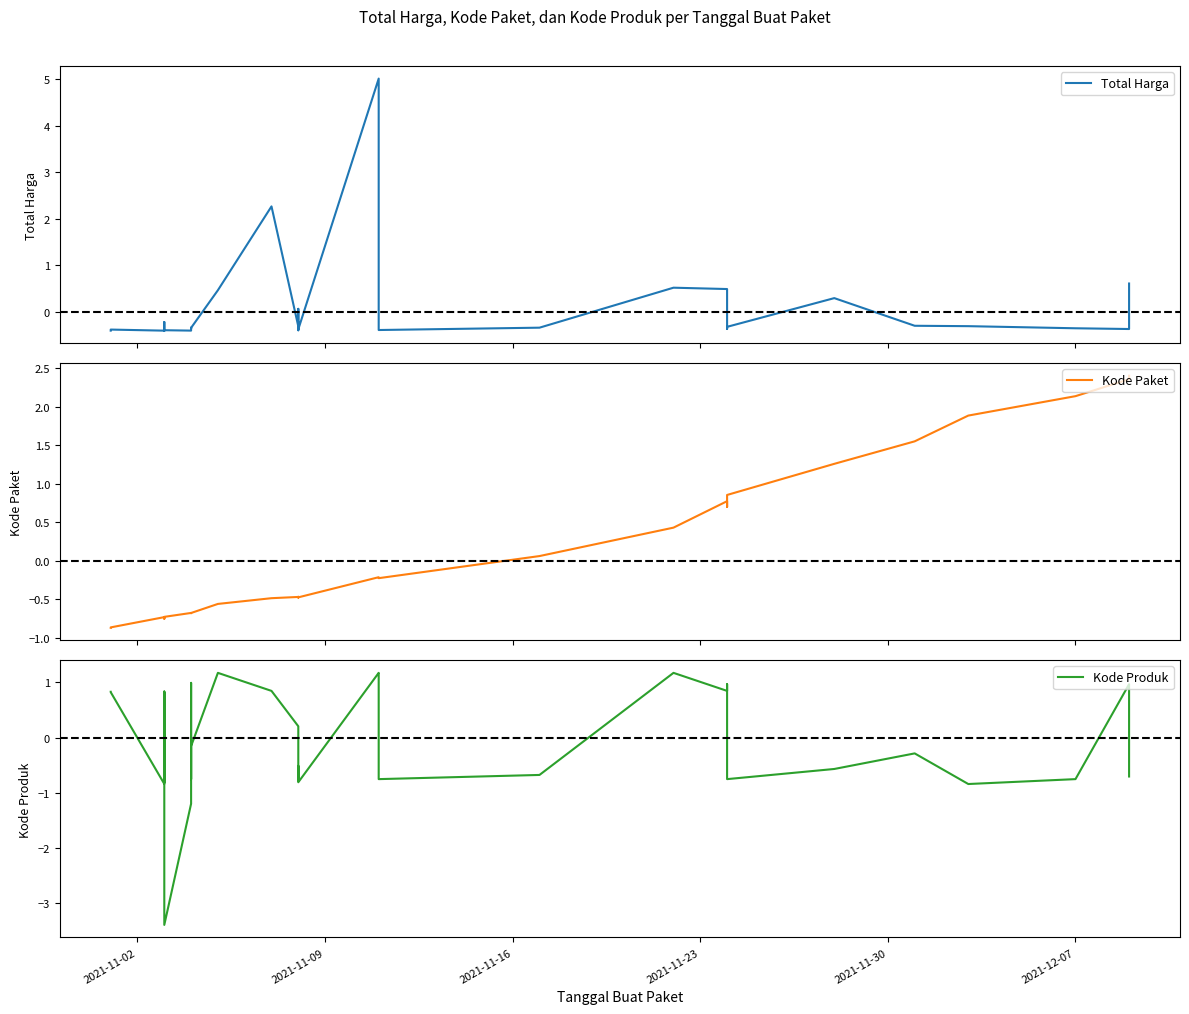

How many positive values does the Kode Paket series have?

11